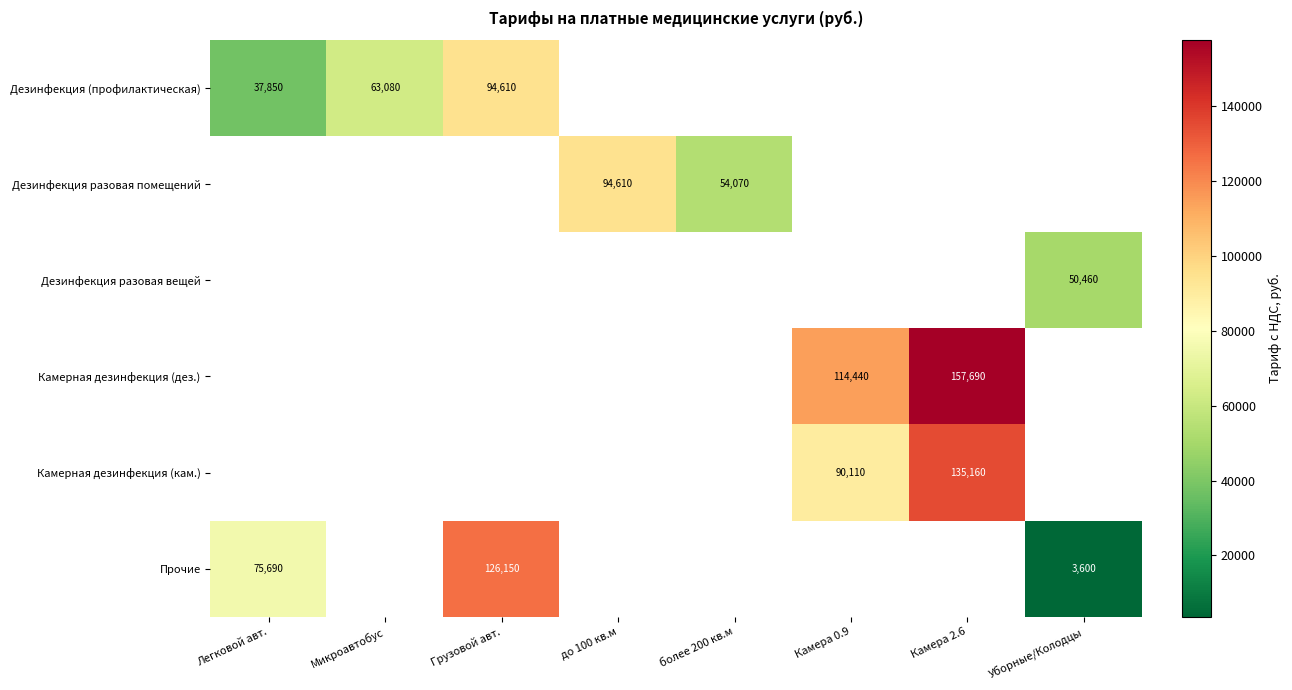

Is the value of Камерная дезинфекция (дез.) at Камера 2.6 greater than the value of Прочие at Легковой авт.?

Yes